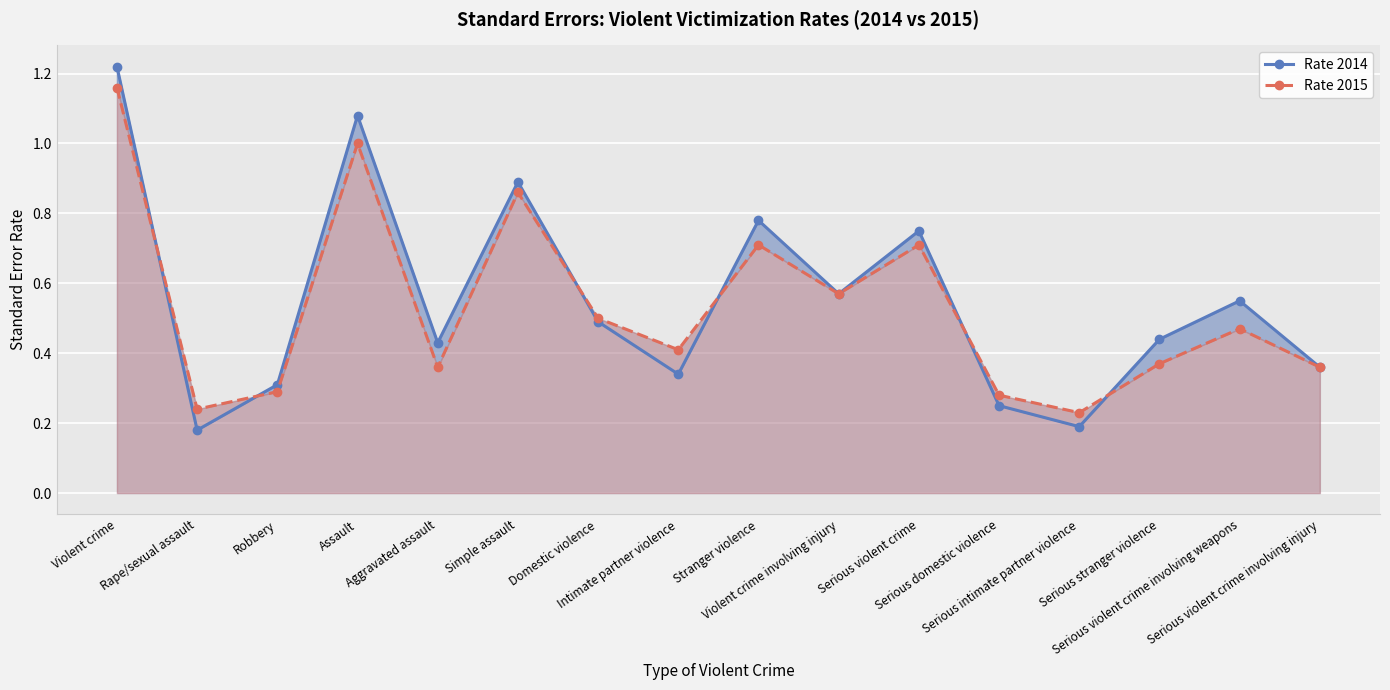

How many lines are shown in the chart?

2